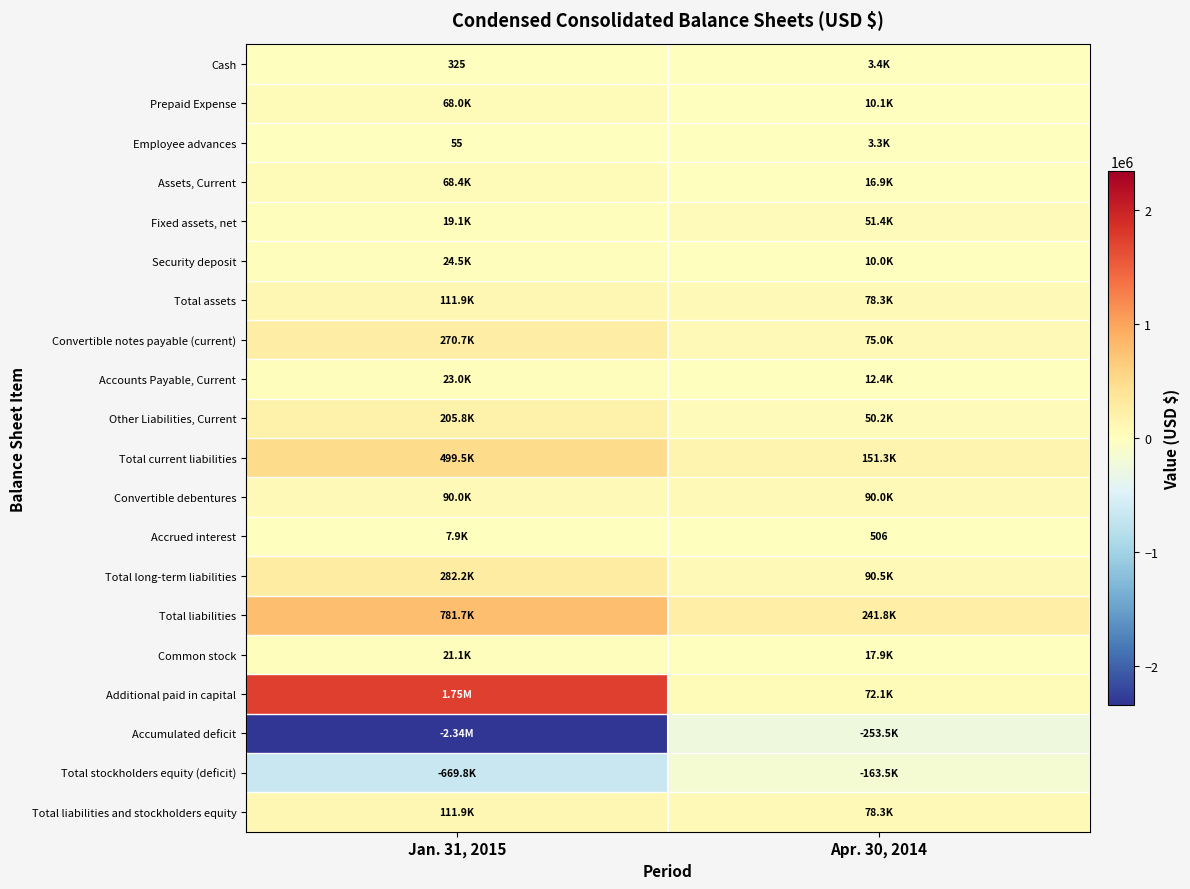

What is the sum of the Accrued interest values at Apr. 30, 2014 and Jan. 31, 2015?

8383